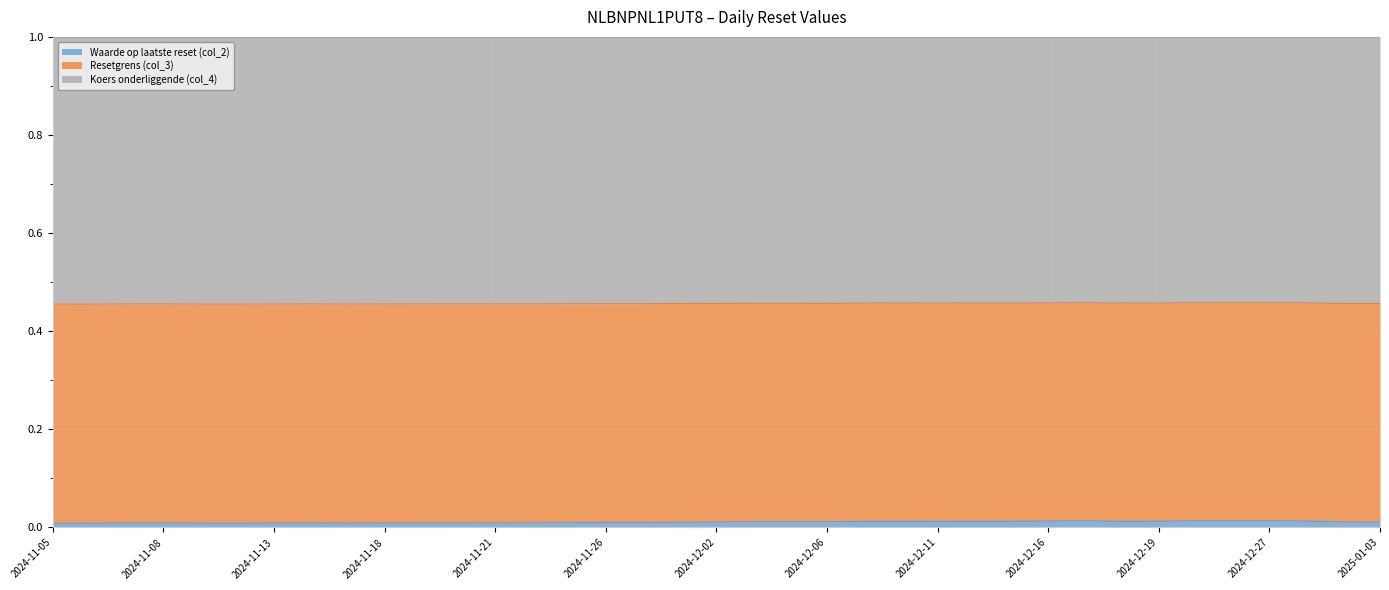

True or false: Resetgrens (col_3) has more than 1 interior local peaks.

True